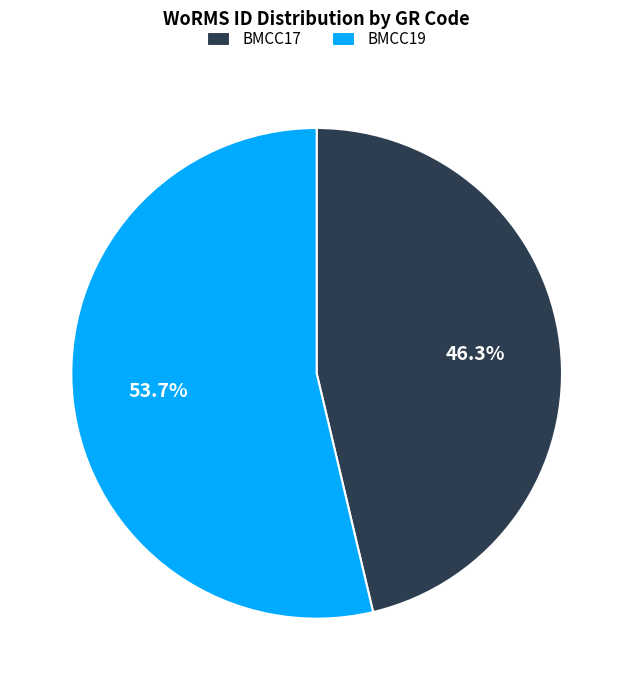

True or false: BMCC17 accounts for 34% of the total.

False